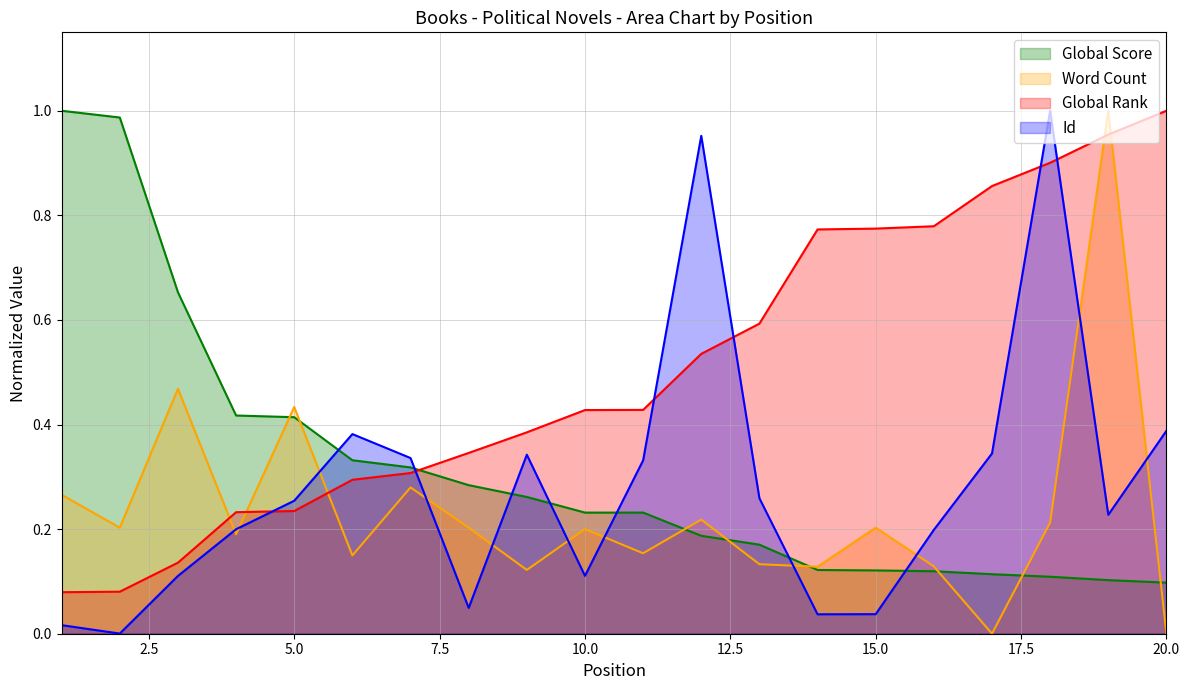

How many lines are shown in the chart?

4